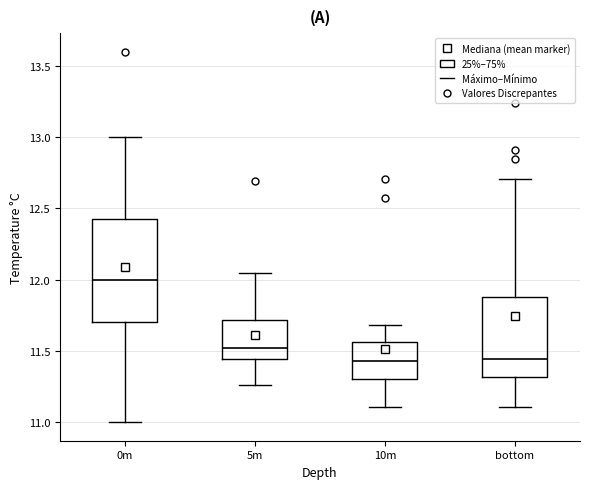

Reading left to right, read every box against the y-axis: the position of its median line, the range the box covers, and the ends of its whiskers. The values are not printed on the chart, so give them approximately, as read against the axis.

0m: median 12.00, box 11.70 to 12.45, whiskers 11.00 to 13.00
5m: median 11.50, box 11.45 to 11.70, whiskers 11.25 to 12.05
10m: median 11.45, box 11.30 to 11.55, whiskers 11.10 to 11.70
bottom: median 11.45, box 11.30 to 11.90, whiskers 11.10 to 12.70